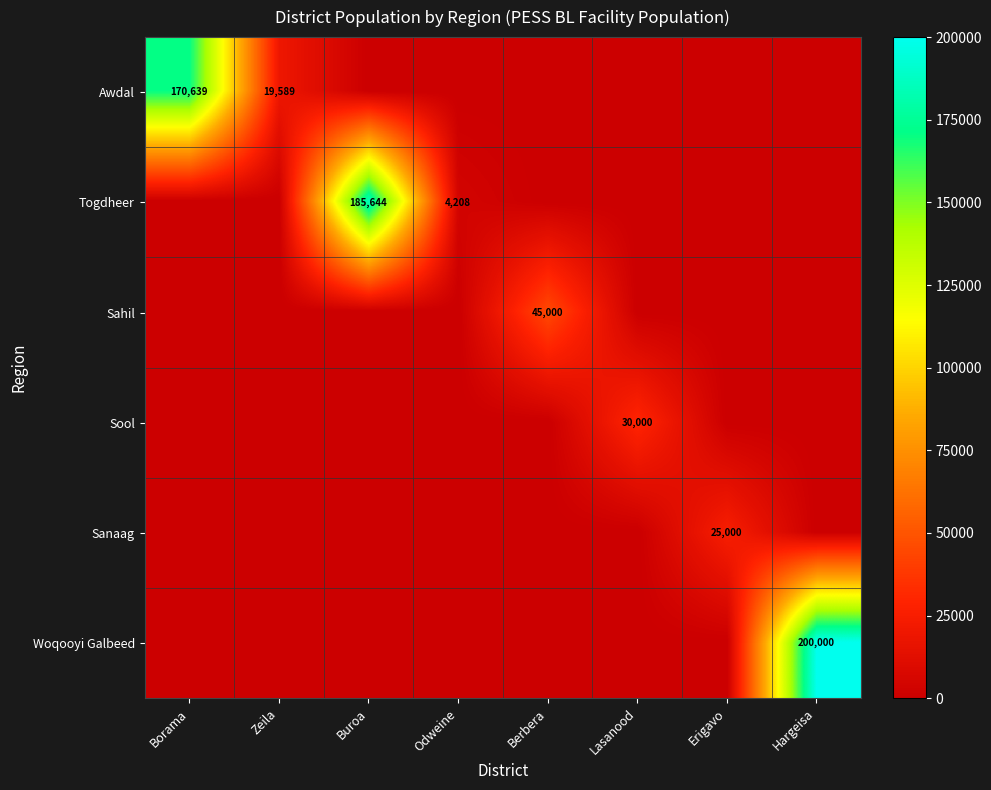

The value of Awdal at Borama is 224119. True or false?

False